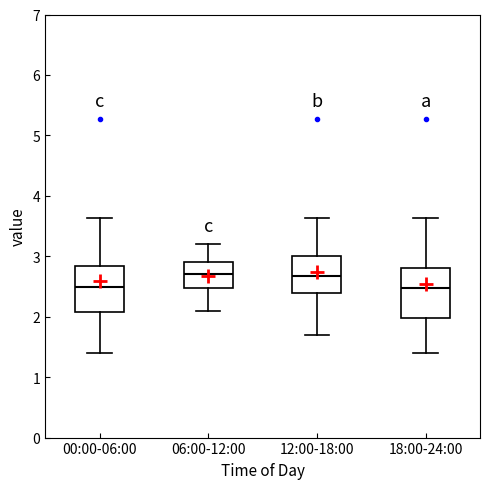

Reading left to right, read every box against the y-axis: the position of its median line, the range the box covers, and the ends of its whiskers. The values are not printed on the chart, so give them approximately, as read against the axis.

00:00-06:00: median 2.5, box 2.1 to 2.8, whiskers 1.4 to 3.6
06:00-12:00: median 2.7, box 2.5 to 2.9, whiskers 2.1 to 3.2
12:00-18:00: median 2.7, box 2.4 to 3.0, whiskers 1.7 to 3.6
18:00-24:00: median 2.5, box 2.0 to 2.8, whiskers 1.4 to 3.6